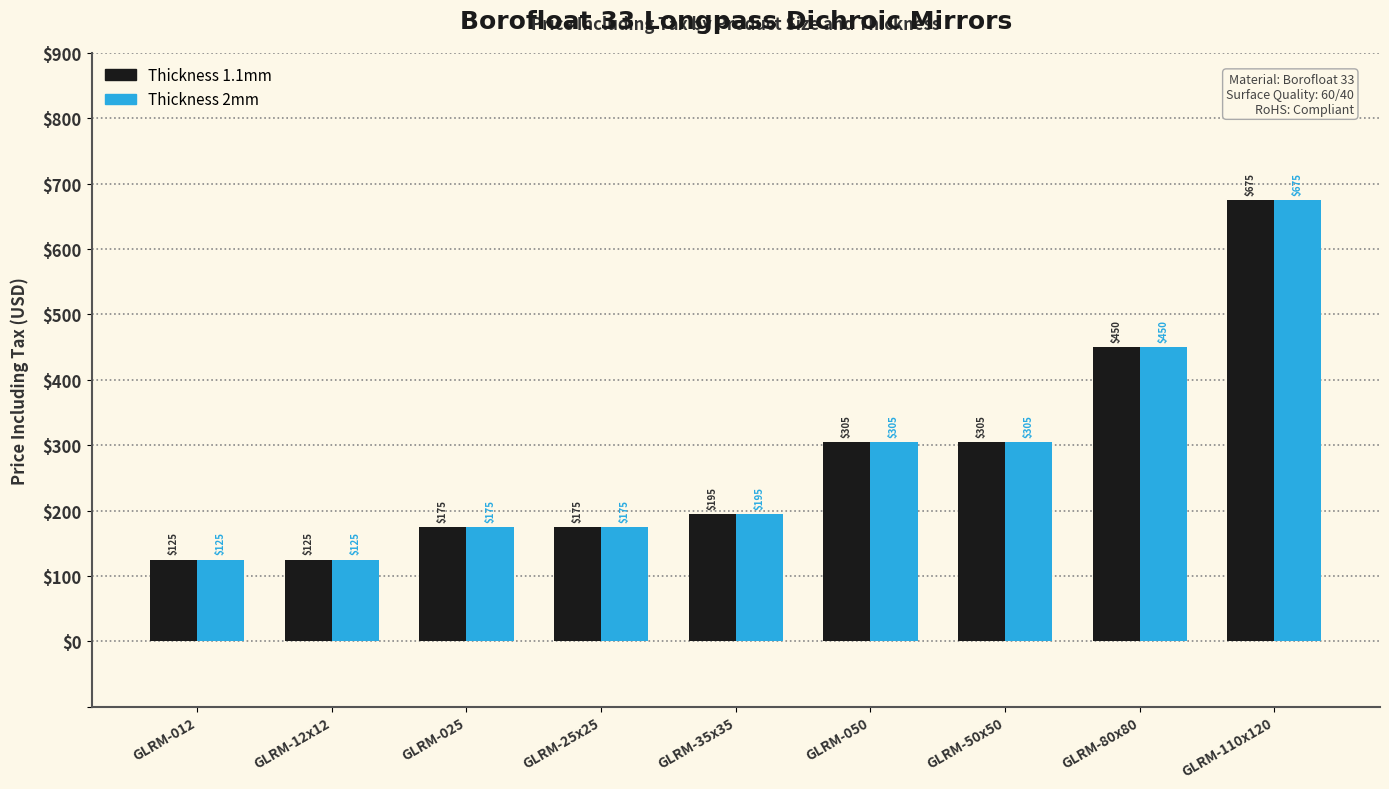

How many categories are shown in the chart?

9